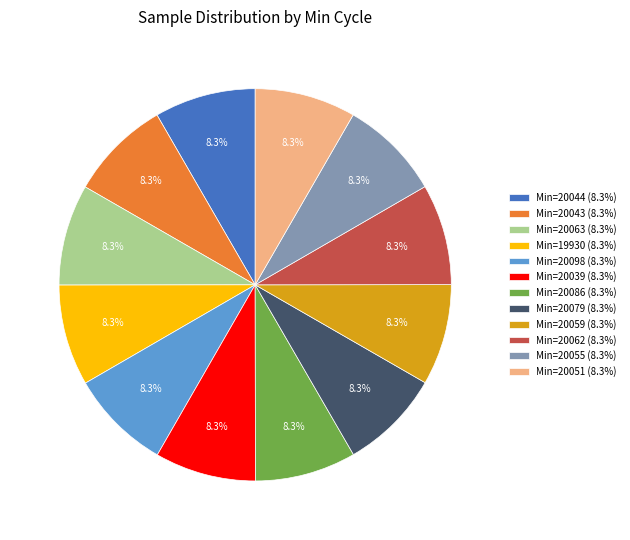

Is there any slice that represents more than half of the pie?

No